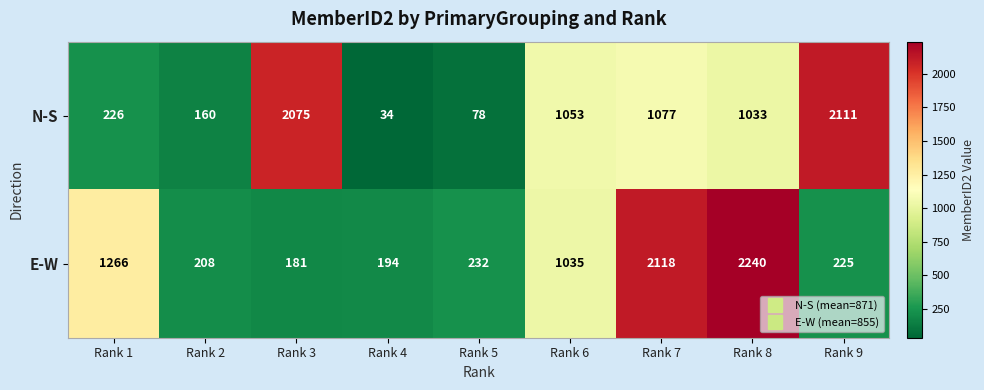

Reading left to right, extract all data points from this chart.

N-S: 226	160	2075	34	78	1053	1077	1033	2111
E-W: 1266	208	181	194	232	1035	2118	2240	225